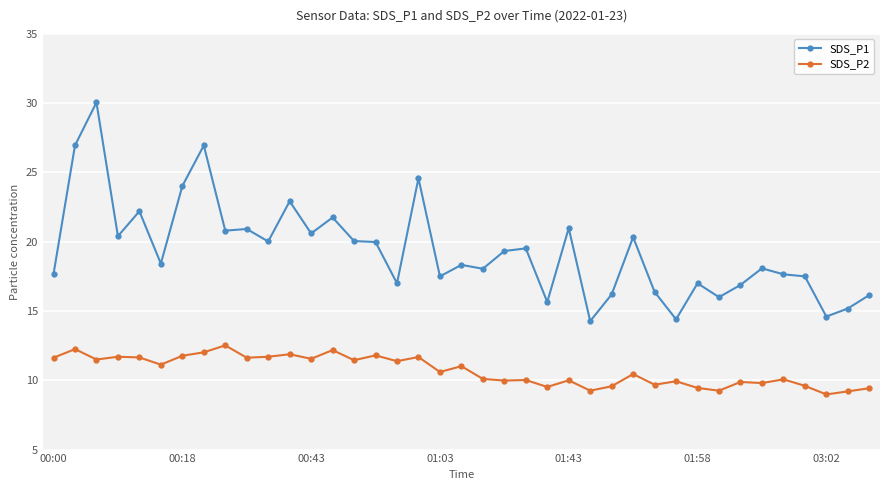

Count the number of categories in the chart.

39